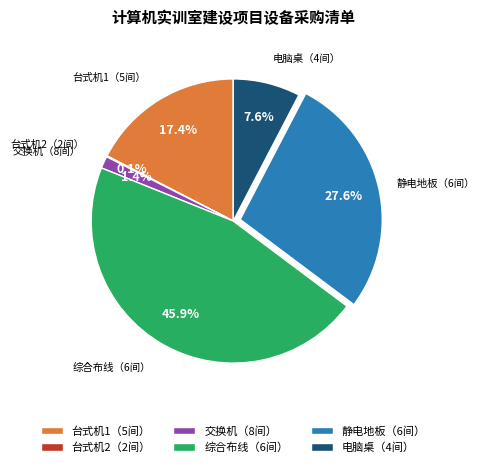

How much of the chart is everything except 电脑桌（4间）?

92.4%